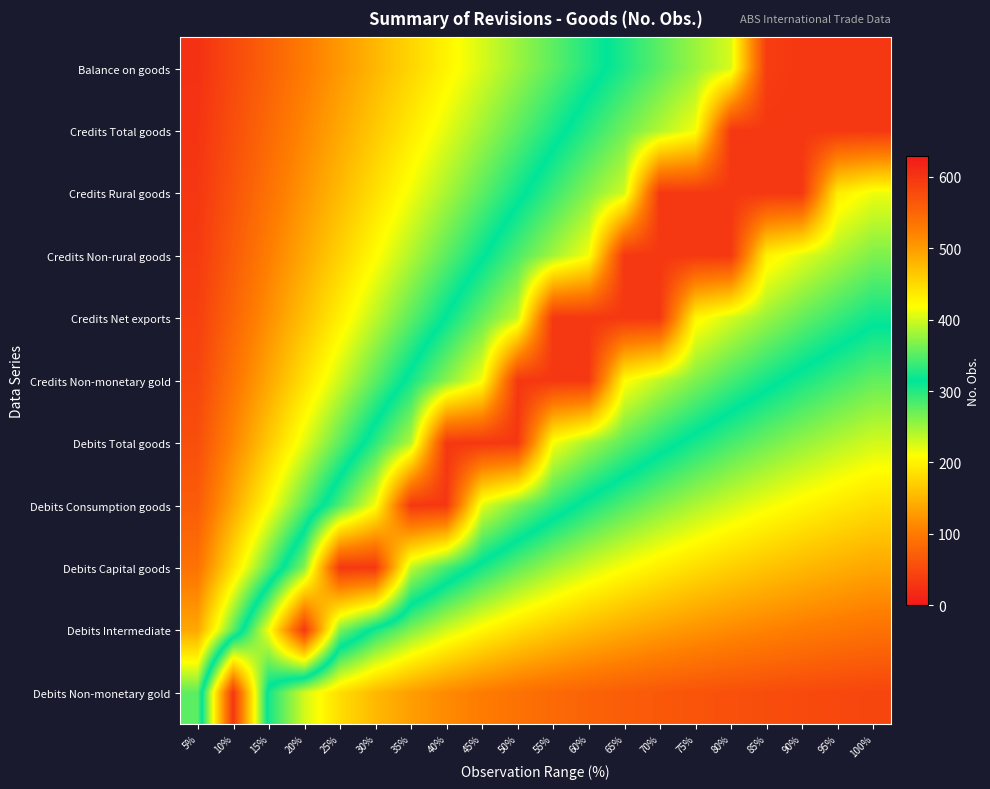

Rank the series at 15% from highest to lowest value.

Debits Intermediate, Debits Non-monetary gold, Debits Capital goods, Debits Consumption goods, Debits Total goods, Credits Non-monetary gold, Credits Net exports, Credits Non-rural goods, Credits Rural goods, Credits Total goods, Balance on goods